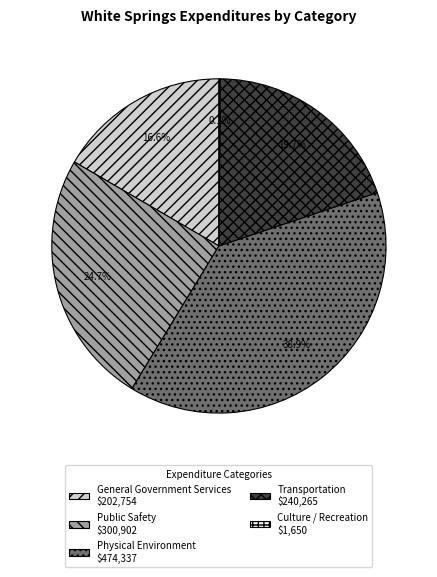

Does any single category account for the majority?

No